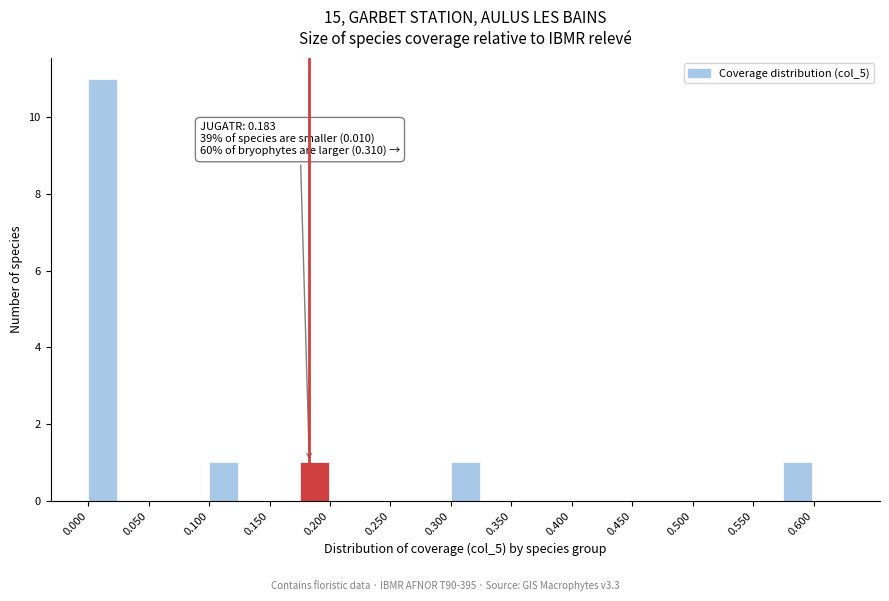

Over which range of the x-axis is the bar tallest?

0.000 to 0.025